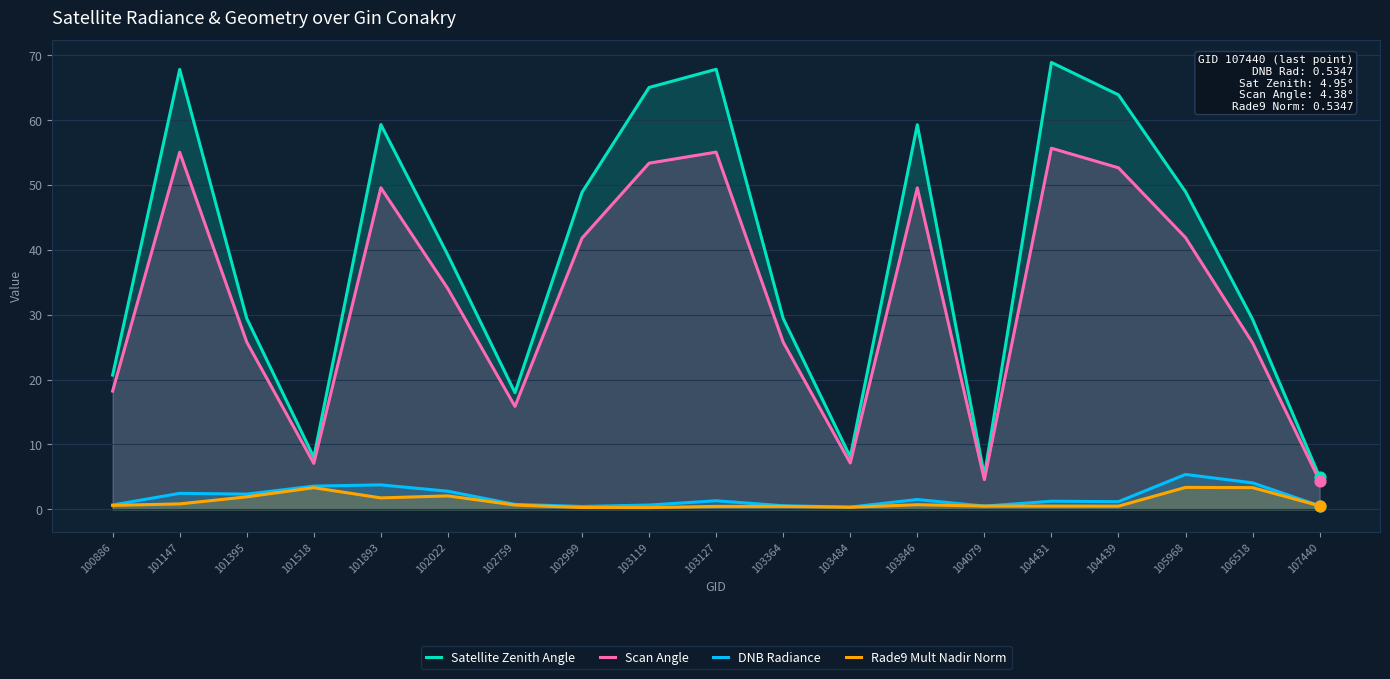

Which series contains the highest Y value?

Satellite Zenith Angle